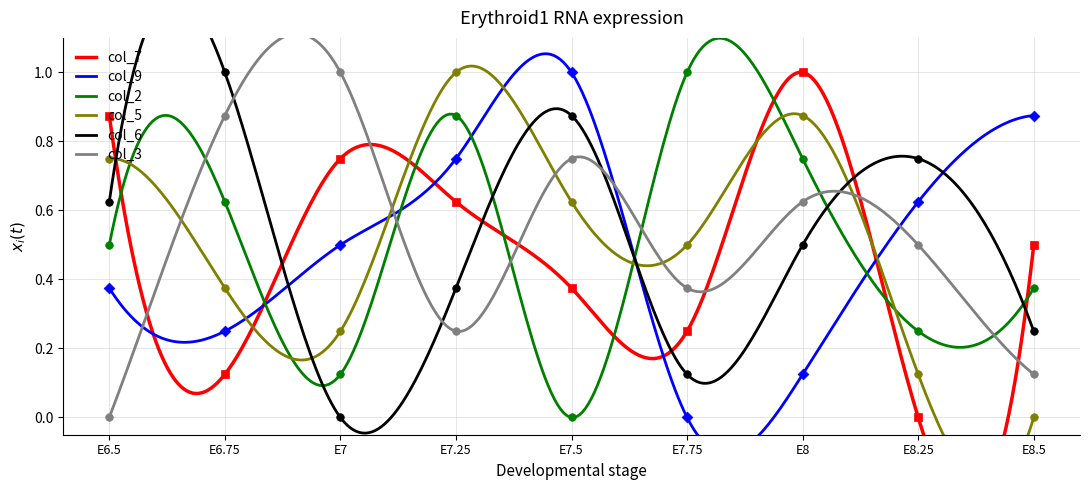

At how many categories does at least one series exceed 0?

9